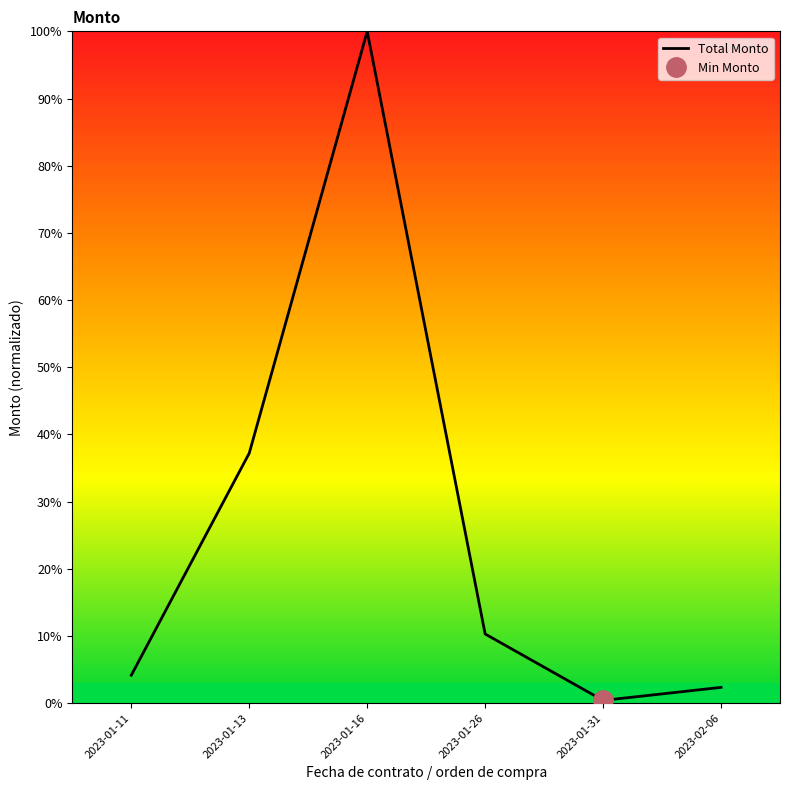

Which has a higher value, 2023-01-26 or 2023-02-06?

2023-01-26